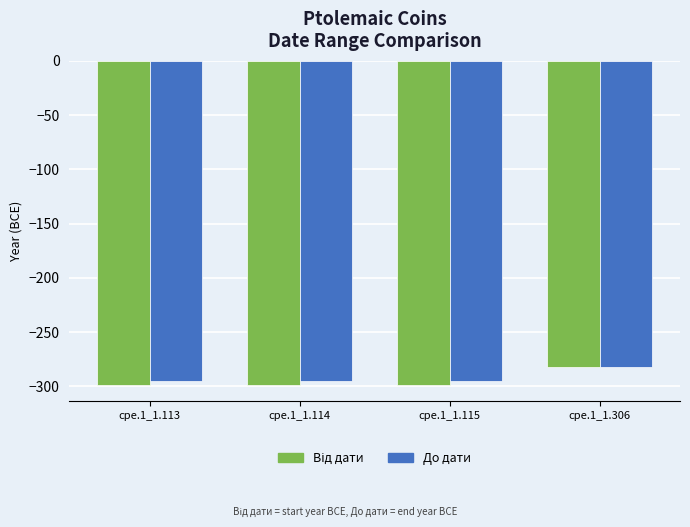

The value of До дати at cpe.1_1.114 is -401. True or false?

False